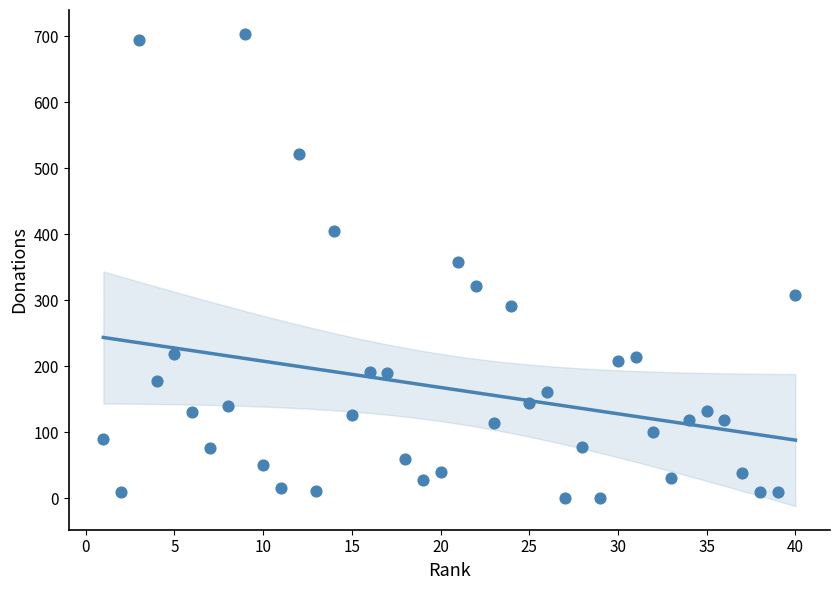

What is the range of X values (max minus min)?

39